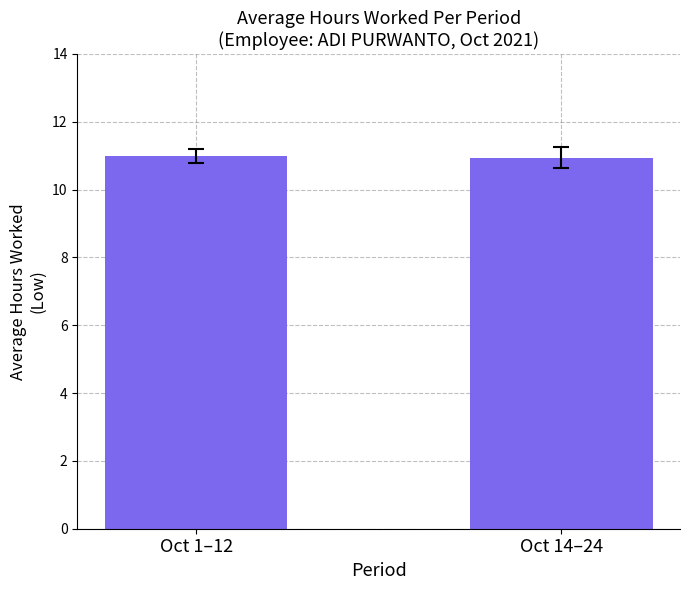

What position from the right is Oct 1–12?

2